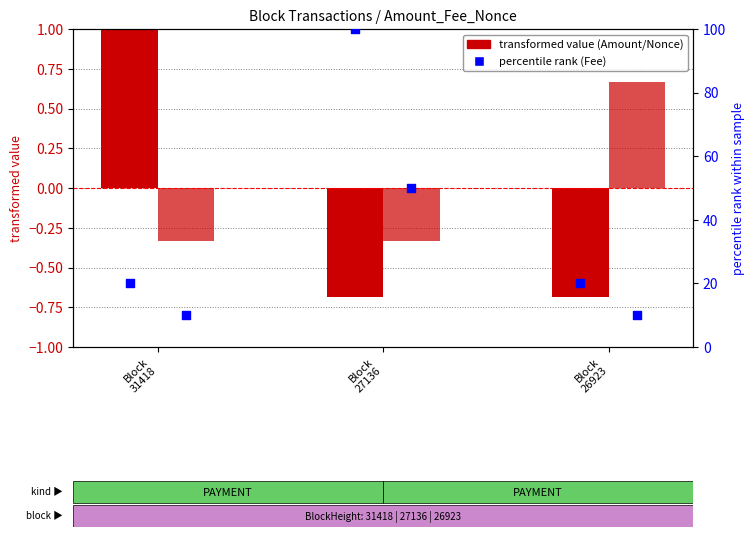

At how many categories does at least one series exceed 55?

1